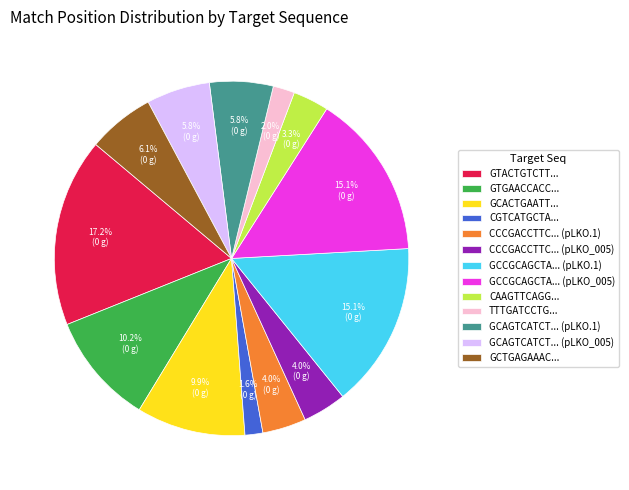

How much of the chart is everything except GCCGCAGCTA... (pLKO_005)?

84.9%